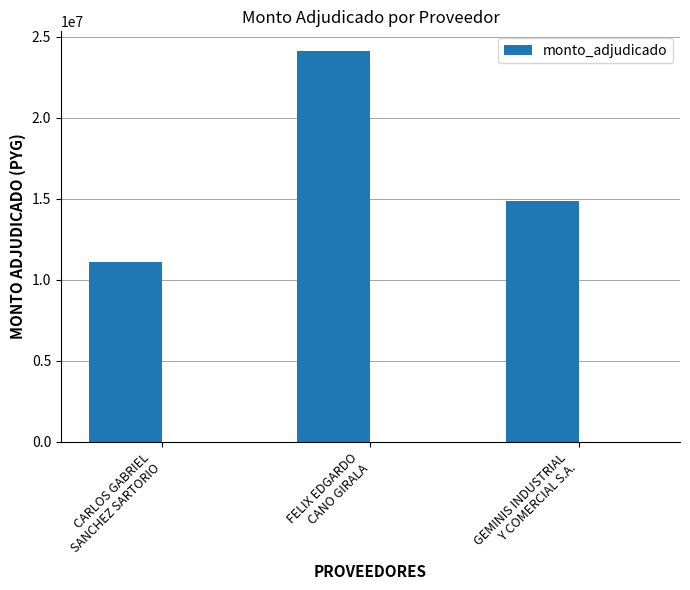

List the labels in order of value, smallest first.

CARLOS GABRIEL
SANCHEZ SARTORIO, GEMINIS INDUSTRIAL
Y COMERCIAL S.A., FELIX EDGARDO
CANO GIRALA